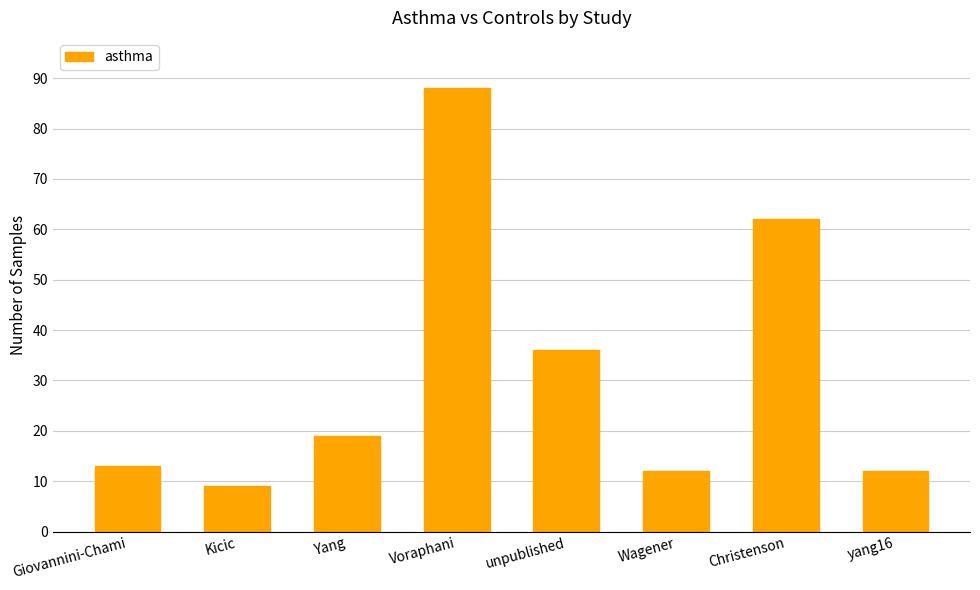

The value at Christenson is 62. True or false?

True